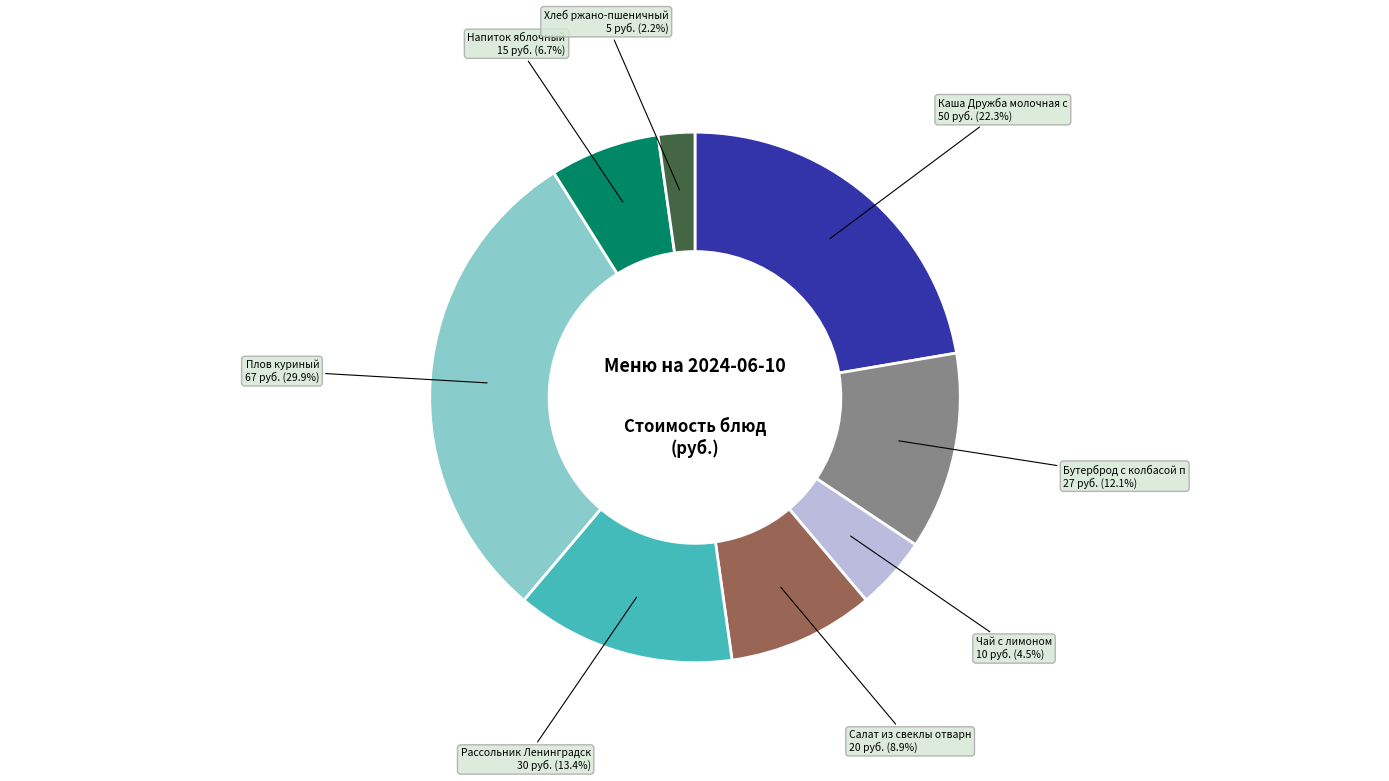

Does any single category account for the majority?

No